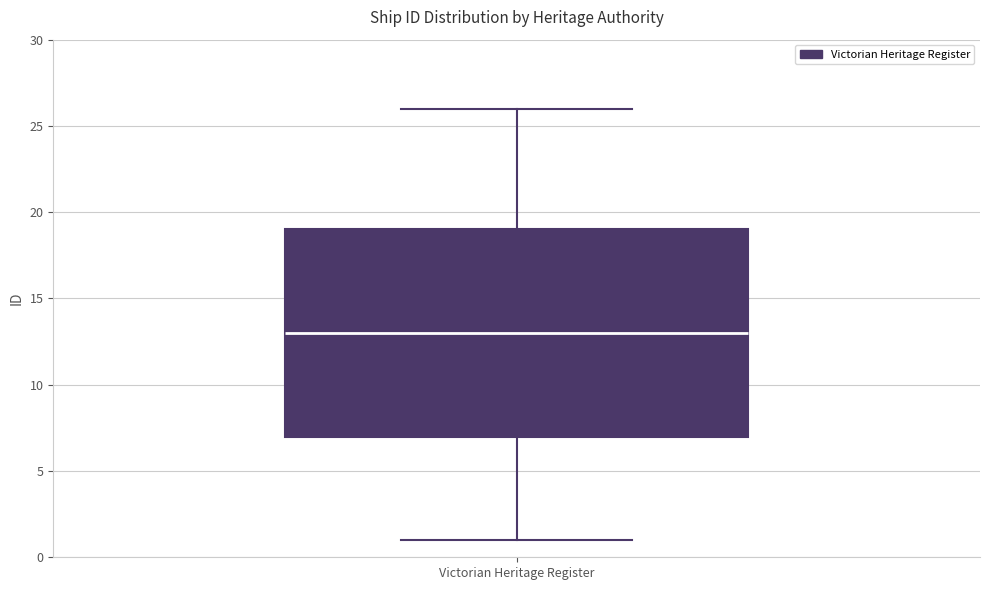

Transcribe this box plot: give where the median line is, the range the box spans, and where the two whiskers end, as read against the y-axis. The values are not printed on the chart, so give them approximately, as read against the axis.

median 13, box 7 to 19, whiskers 1 to 26